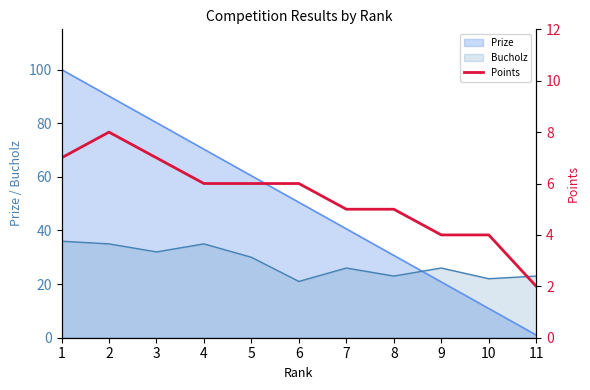

What is the value of the 1st point from the left?

7